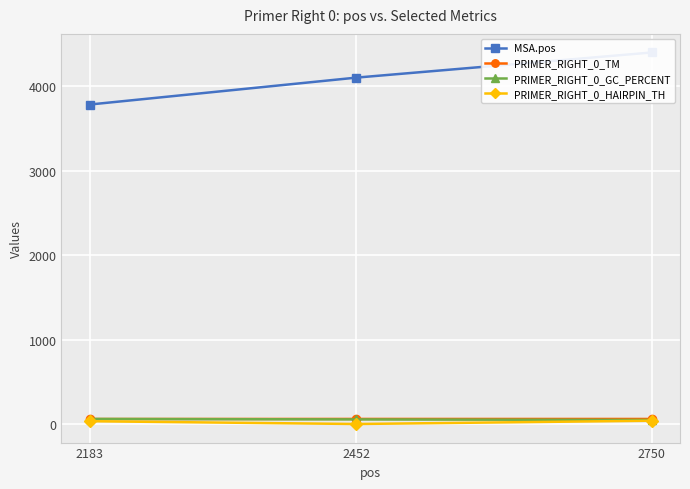

At 2183, list the series in order from smallest to largest.

PRIMER_RIGHT_0_HAIRPIN_TH, PRIMER_RIGHT_0_TM, PRIMER_RIGHT_0_GC_PERCENT, MSA.pos